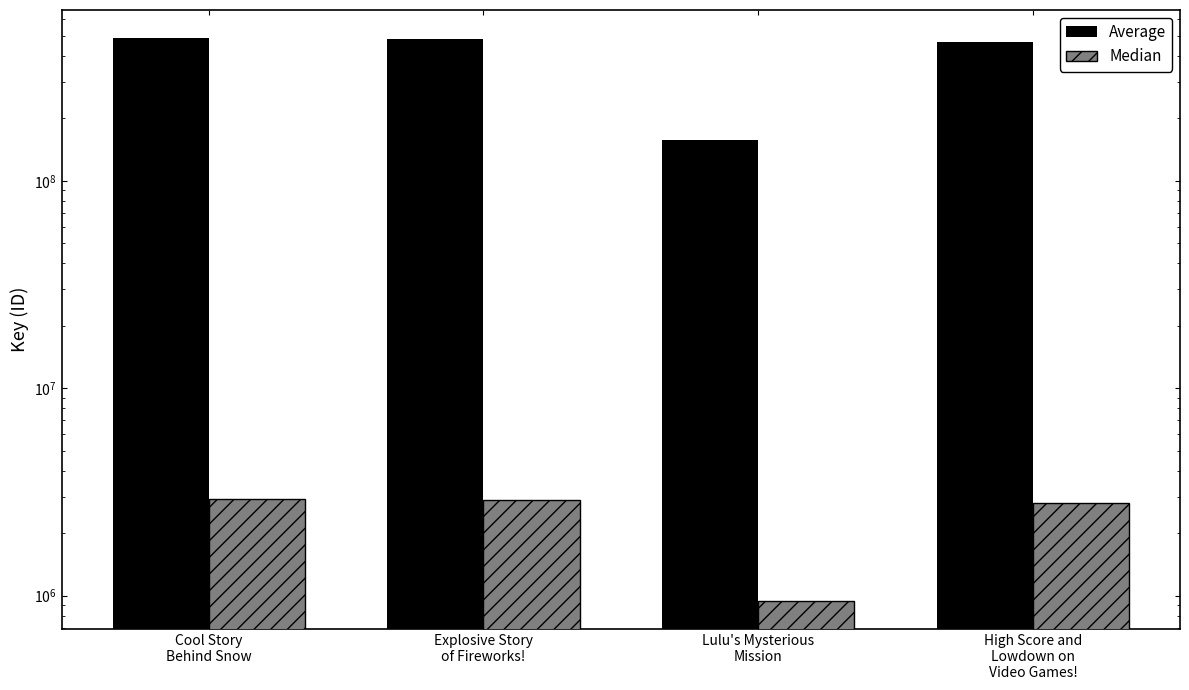

What is the label of the 3rd bar from the right?

Explosive Story
of Fireworks!